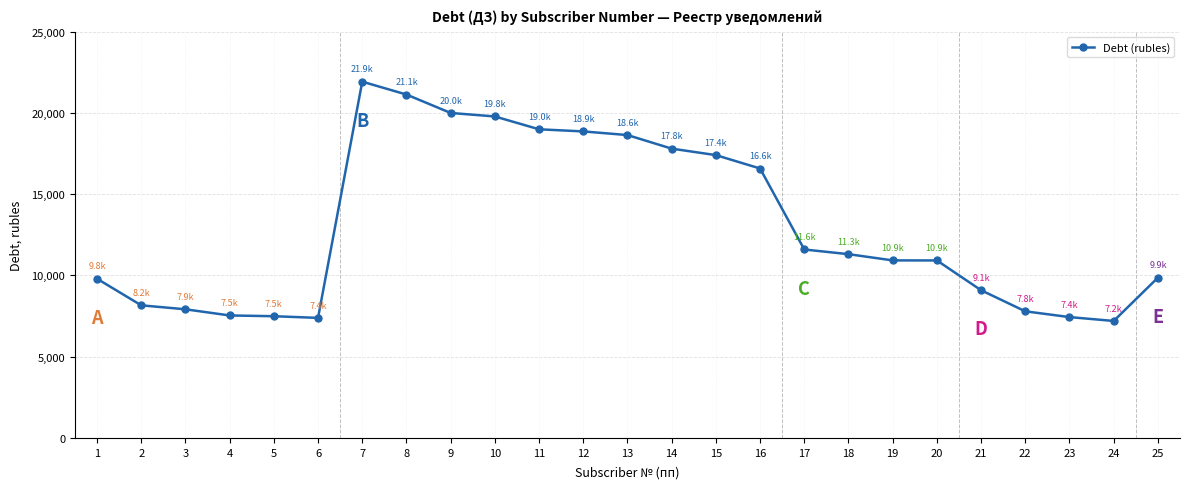

What is the difference between the second highest and second lowest values?

13745.3